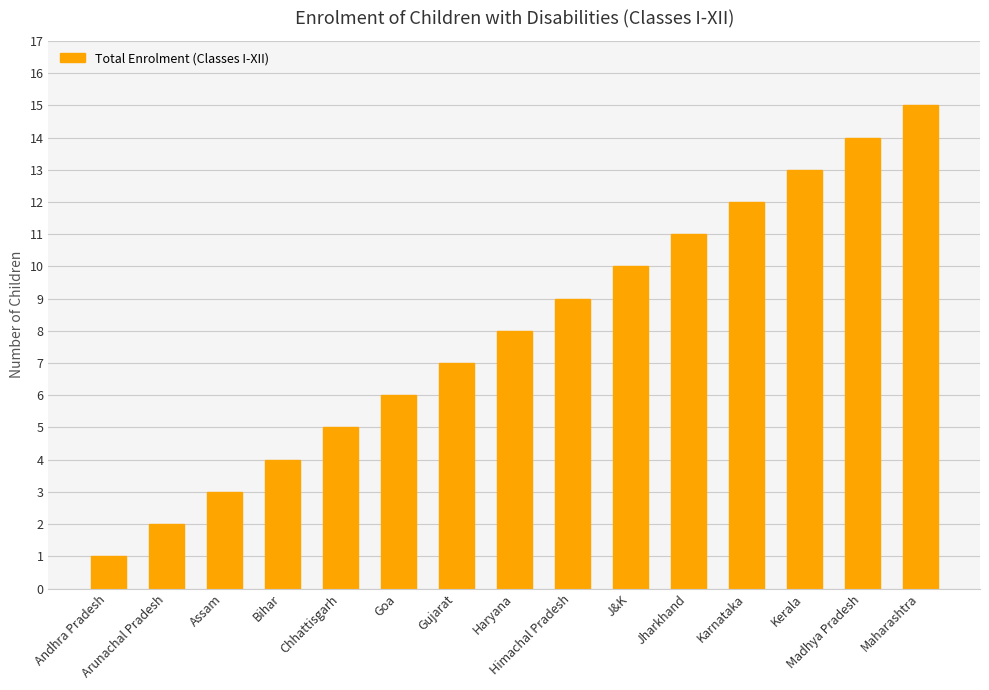

At which category does the chart reach its minimum across all series?

Andhra Pradesh